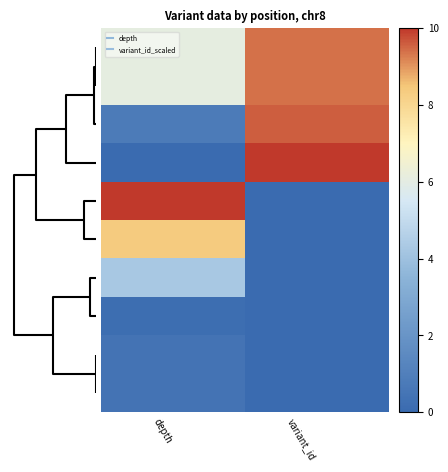

How many distinct data groups are displayed?

10